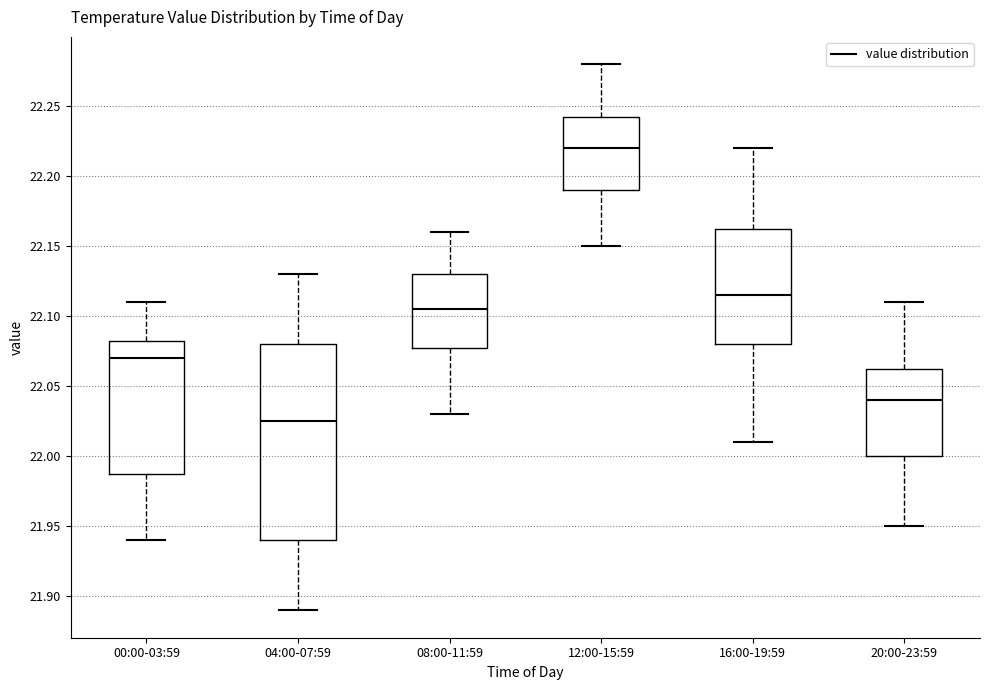

Reading left to right, transcribe this box plot: for each box, give where its median line is, the range the box spans, and where its two whiskers end, as read against the y-axis. The values are not printed on the chart, so give them approximately, as read against the axis.

00:00-03:59: median 22.070, box 21.990 to 22.085, whiskers 21.940 to 22.110
04:00-07:59: median 22.025, box 21.940 to 22.080, whiskers 21.890 to 22.130
08:00-11:59: median 22.105, box 22.080 to 22.130, whiskers 22.030 to 22.160
12:00-15:59: median 22.220, box 22.190 to 22.245, whiskers 22.150 to 22.280
16:00-19:59: median 22.115, box 22.080 to 22.165, whiskers 22.010 to 22.220
20:00-23:59: median 22.040, box 22.000 to 22.065, whiskers 21.950 to 22.110